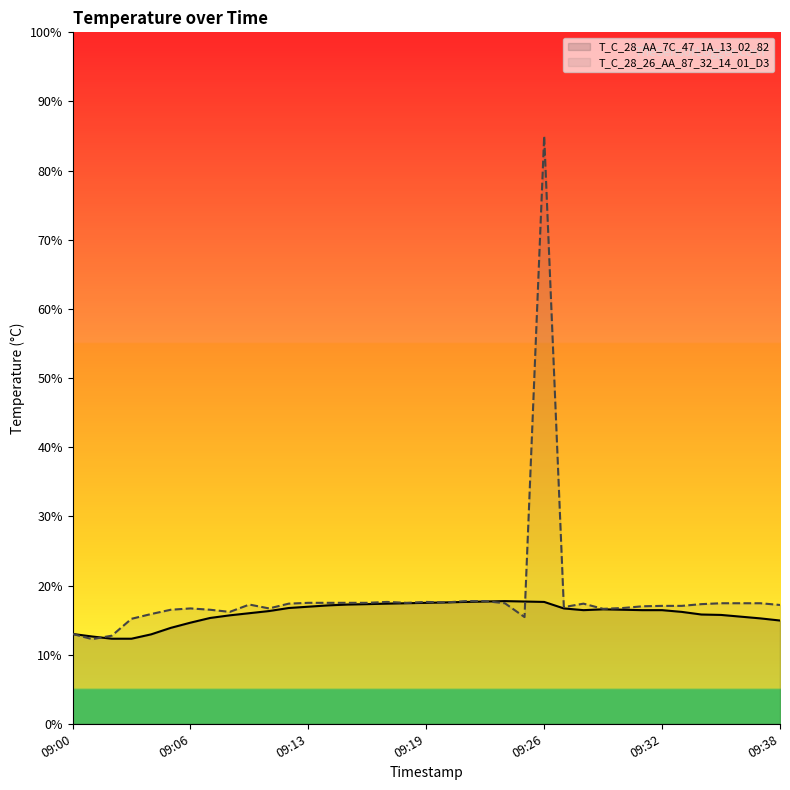

What is the smallest value displayed?

12.2